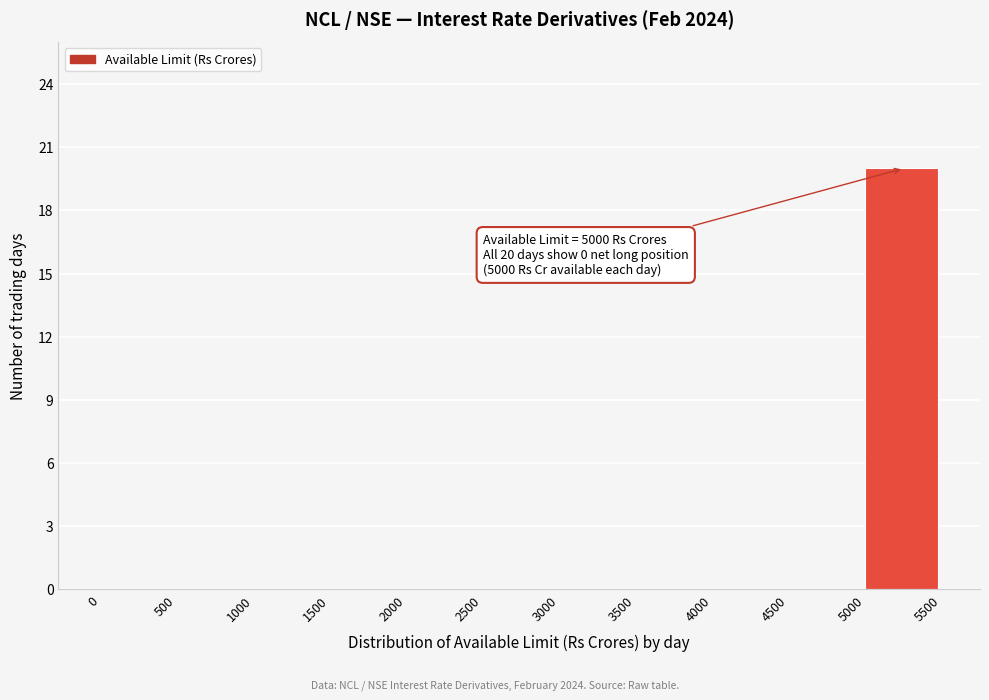

Over which range of the x-axis is the bar tallest?

5000 to 5500